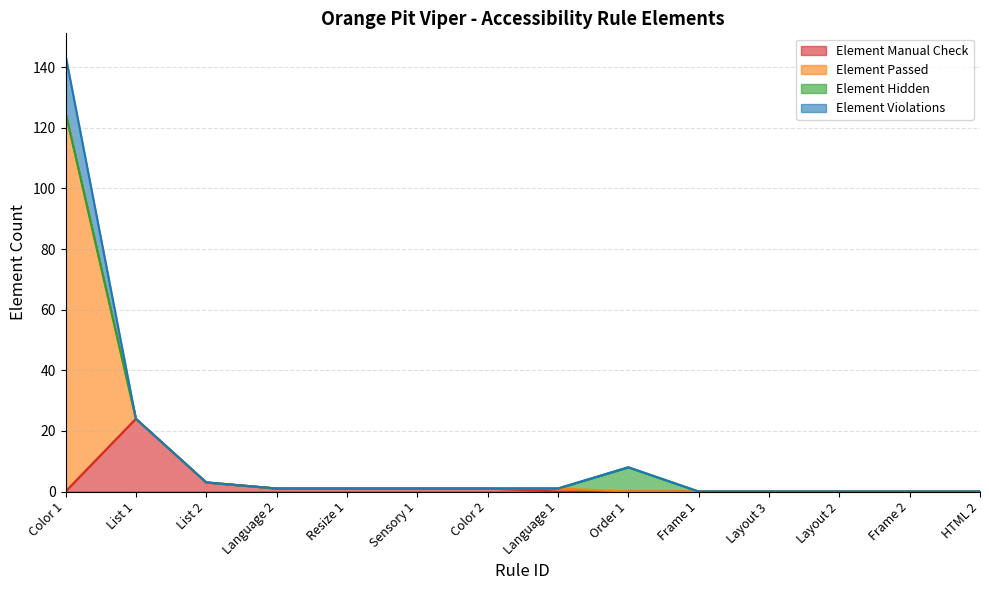

What are all the series names shown in the legend?

Element Manual Check, Element Passed, Element Hidden, Element Violations